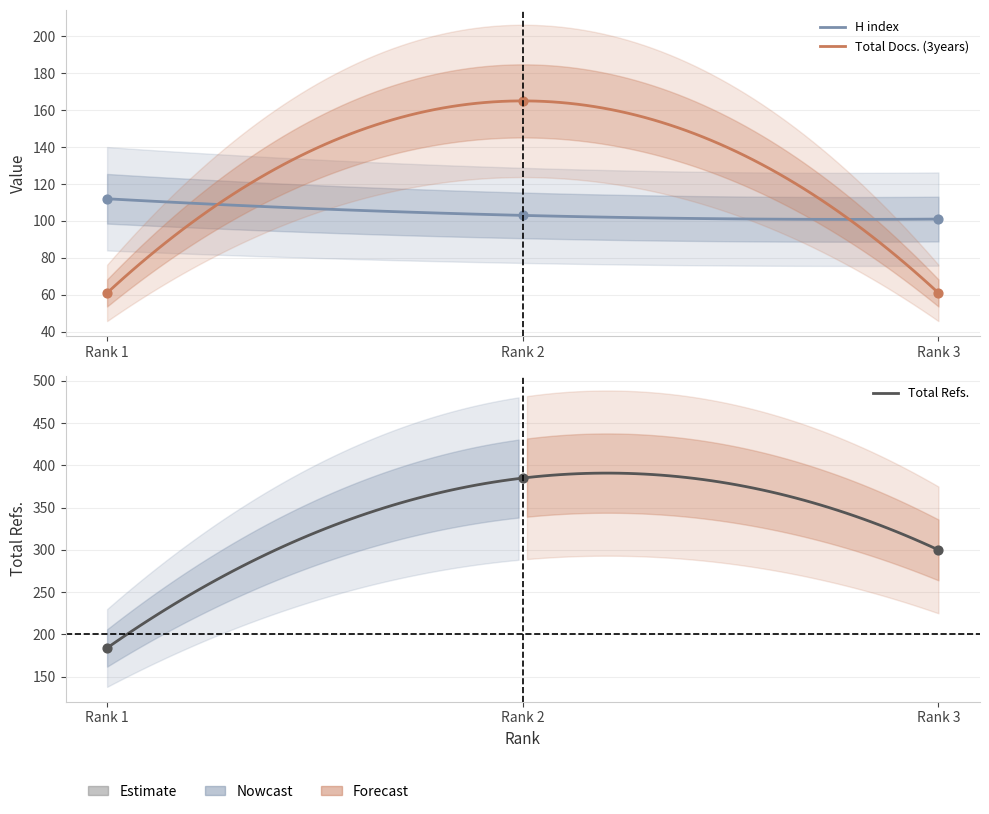

Which series has the largest Y range (max minus min)?

Total Refs.